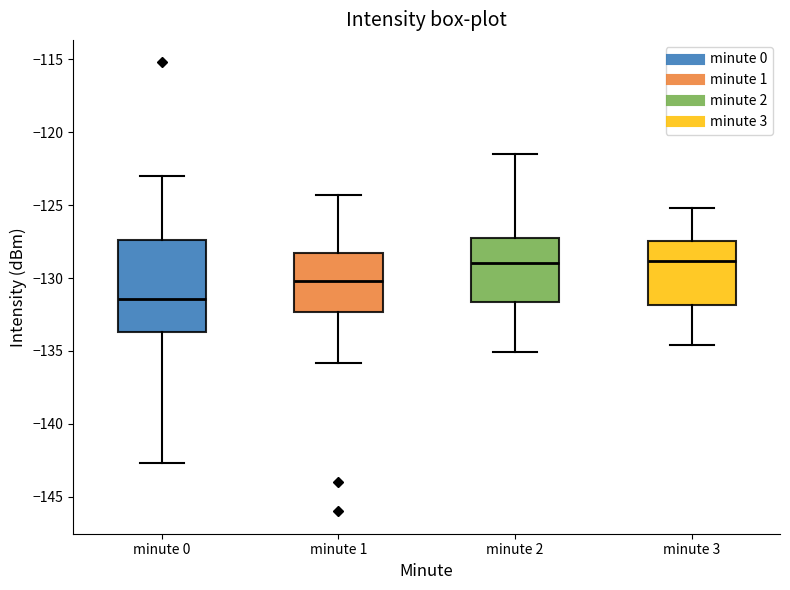

Reading left to right, transcribe this box plot: for each box, give where its median line is, the range the box spans, and where its two whiskers end, as read against the y-axis. The values are not printed on the chart, so give them approximately, as read against the axis.

minute 0: median -131.5, box -133.5 to -127.5, whiskers -142.5 to -123.0
minute 1: median -130.0, box -132.5 to -128.5, whiskers -136.0 to -124.5
minute 2: median -129.0, box -131.5 to -127.0, whiskers -135.0 to -121.5
minute 3: median -129.0, box -132.0 to -127.5, whiskers -134.5 to -125.0